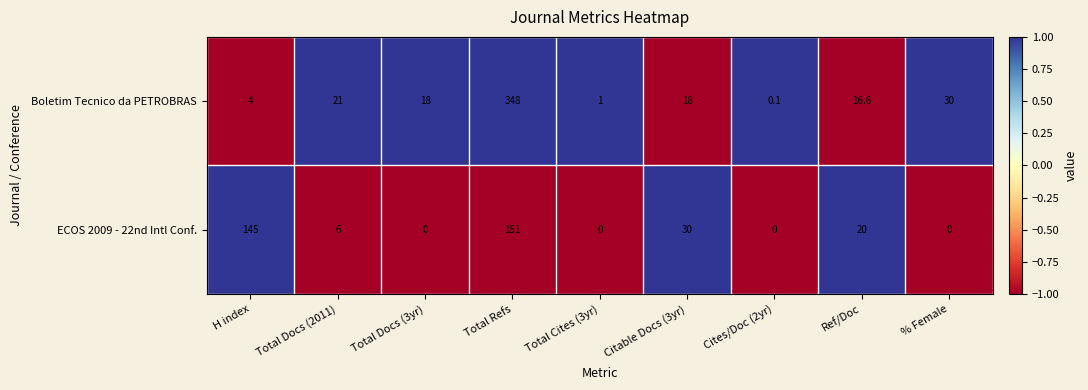

Count the number of data series in this chart.

2